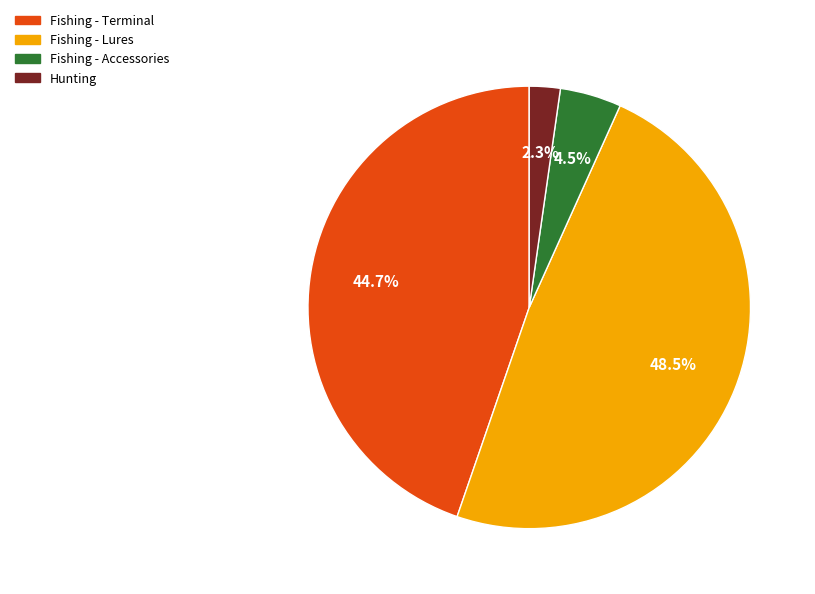

Between Hunting and Fishing - Terminal, which is larger?

Fishing - Terminal